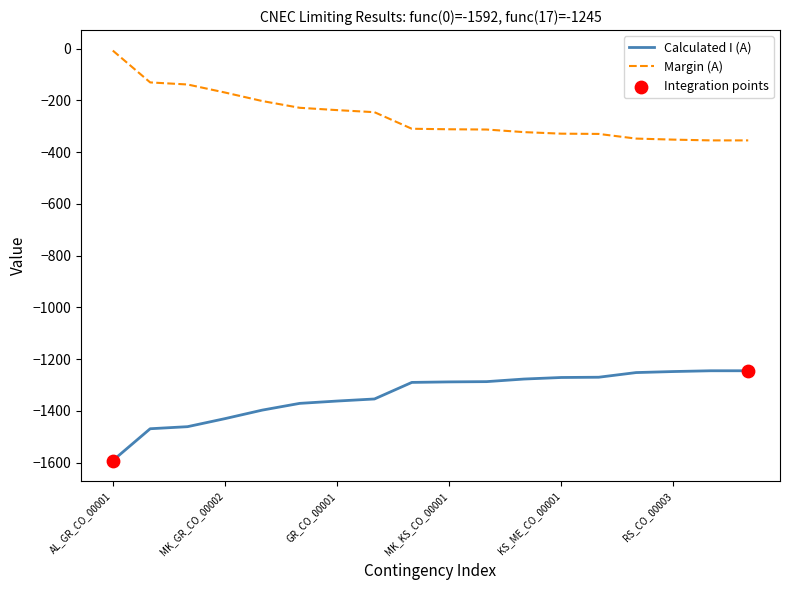

Which series has the largest total across all categories?

Margin (A)